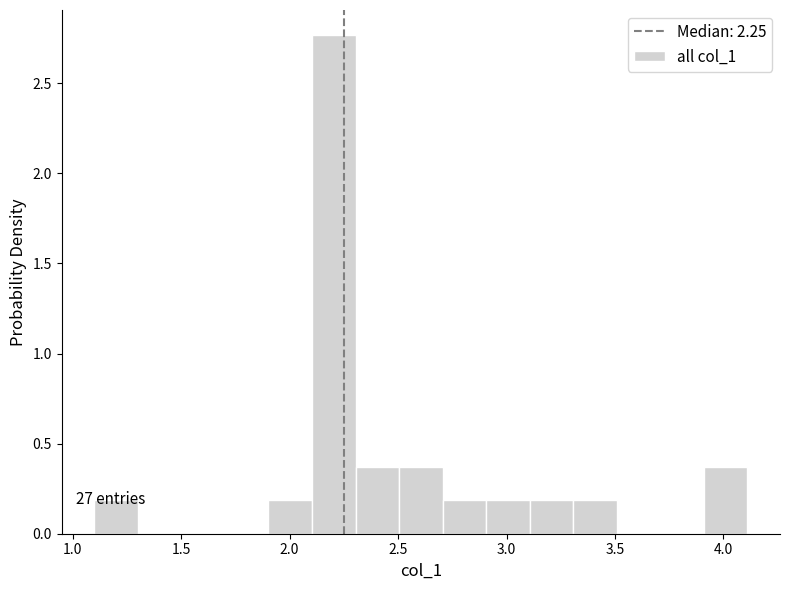

Over which range of the x-axis is the bar tallest?

2.1 to 2.3